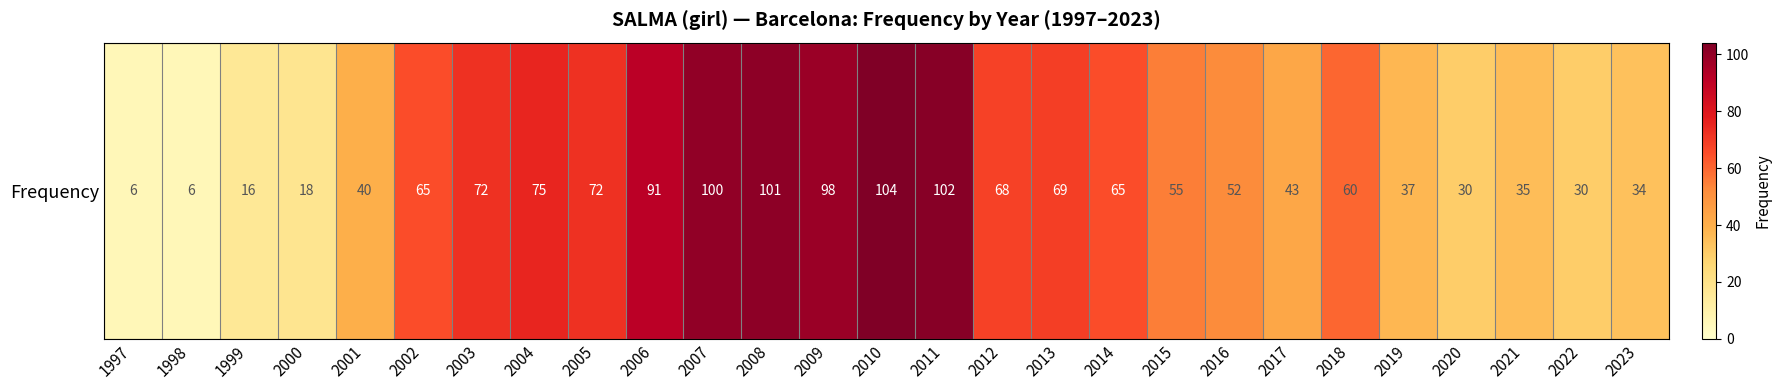

What is the change in value from 2001 to 2004?

+35